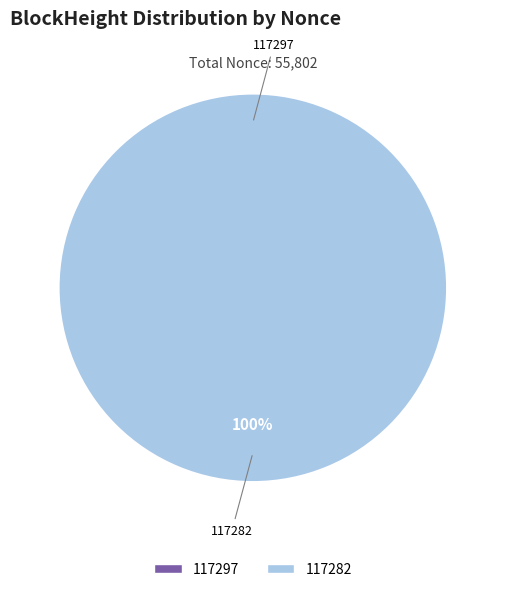

To the nearest percent, what percentage of the pie is 117282?

100%